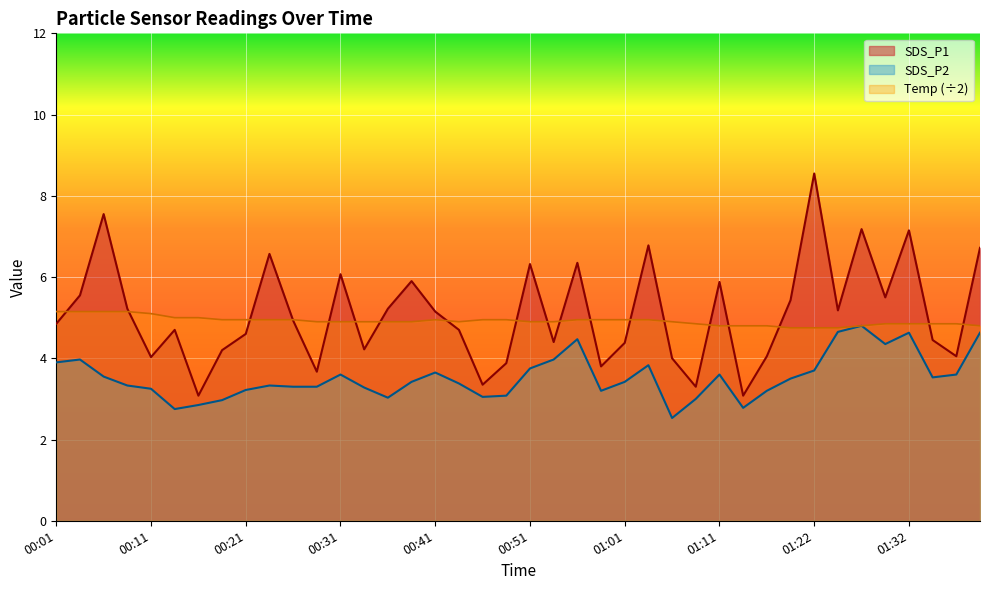

Which series has the largest total across all categories?

SDS_P1